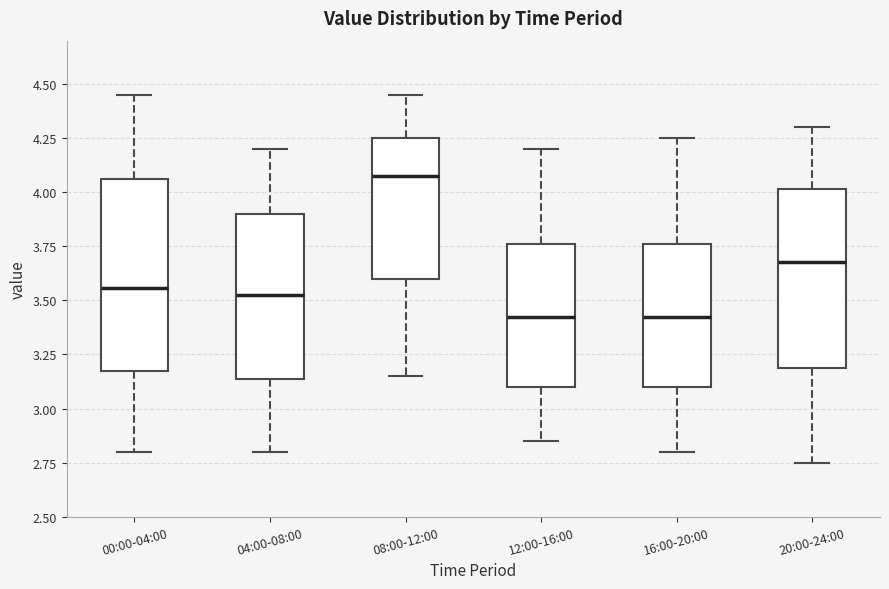

Comparing the boxes themselves (not the whiskers), which one is the tallest?

00:00-04:00